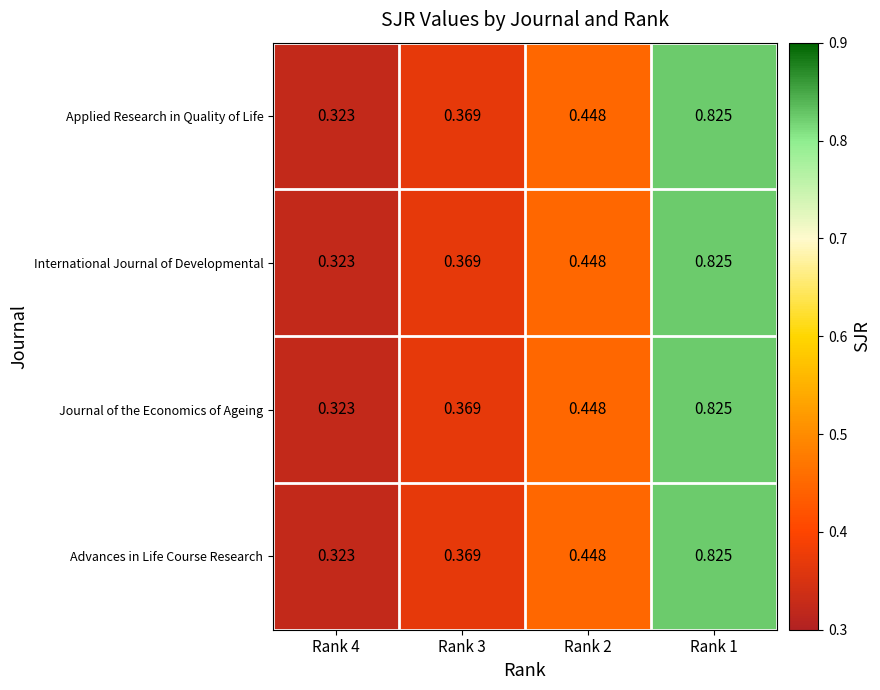

What is the total value across all series at Rank 4?

1.3